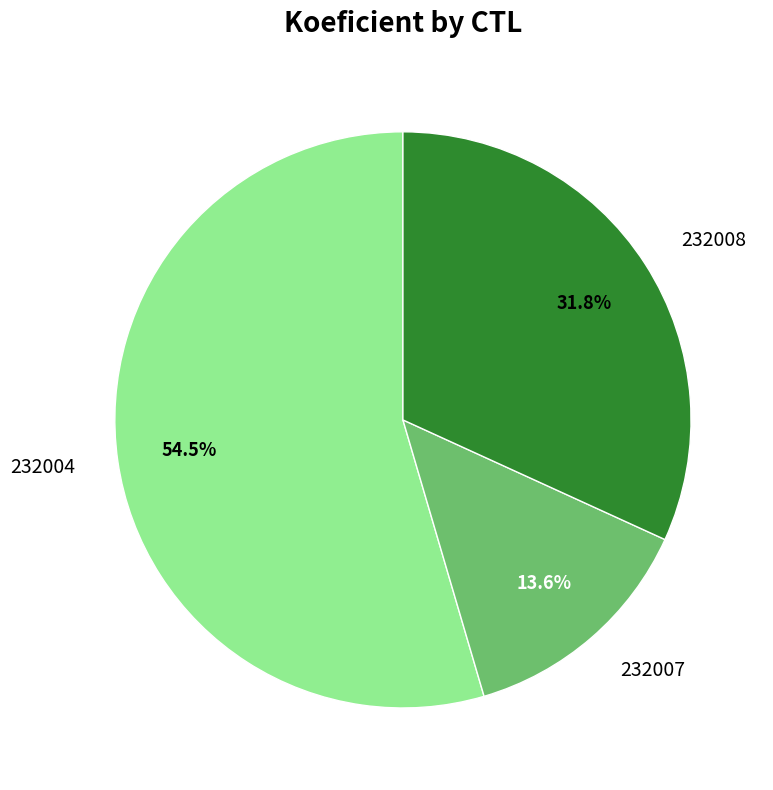

Rank the categories by value from lowest to highest.

232007, 232008, 232004